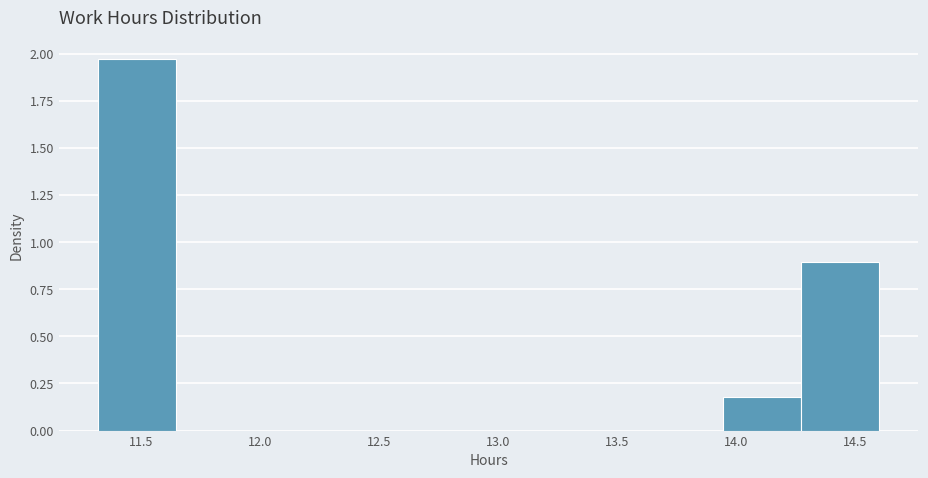

Which range on the x-axis has the tallest bar?

11.30 to 11.65